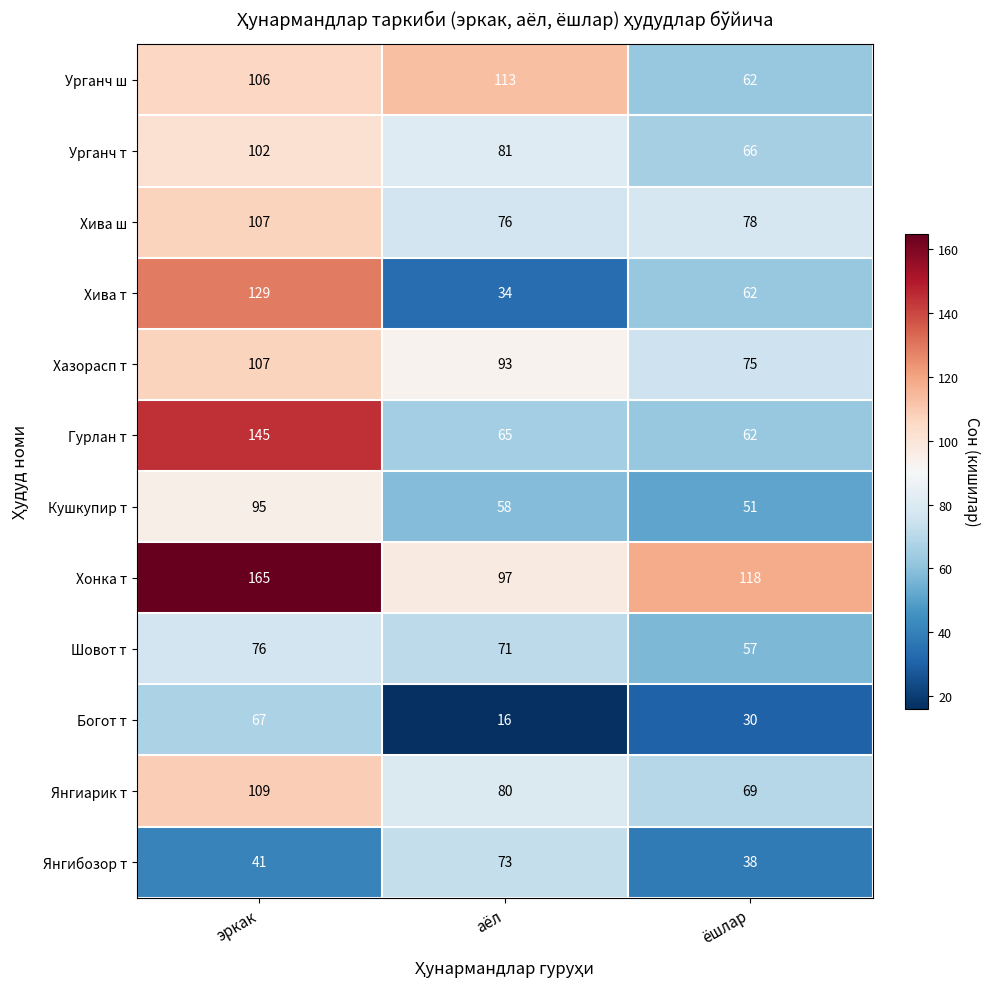

What is the minimum value for Янгибозор т?

38